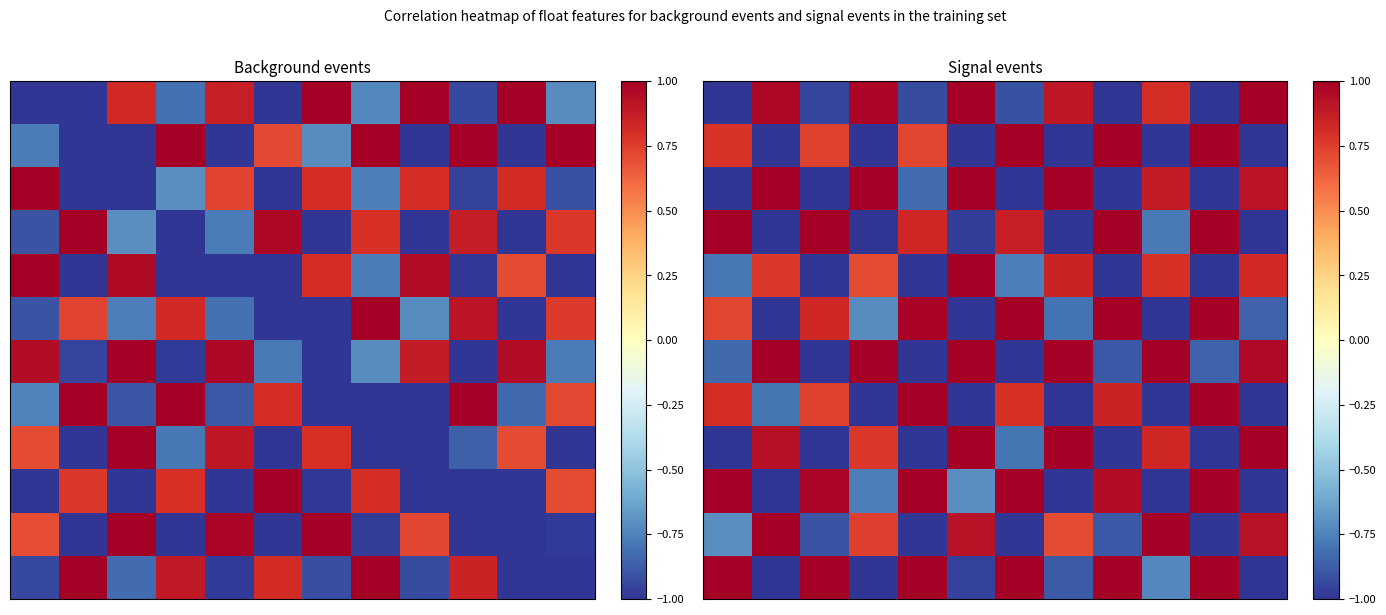

What is the smallest value displayed?

-1.0